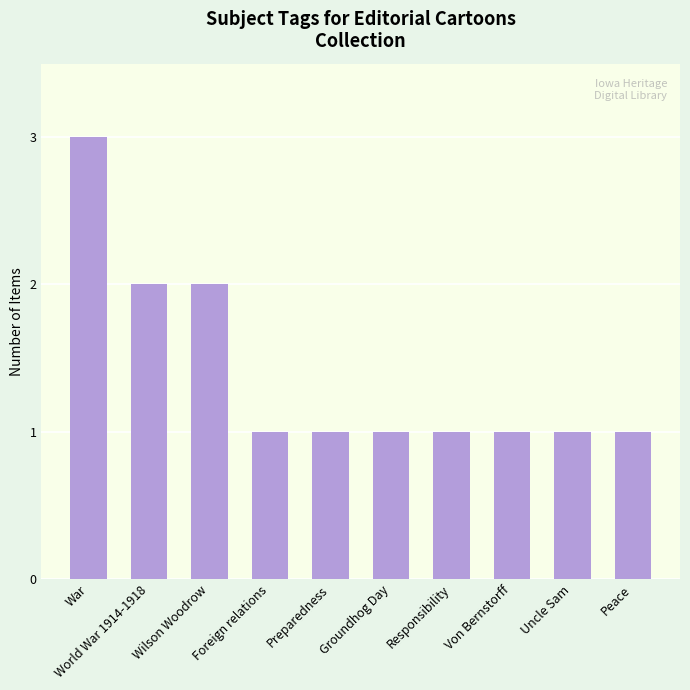

What is the ratio of the value at Foreign relations to the value at Wilson Woodrow?

0.5